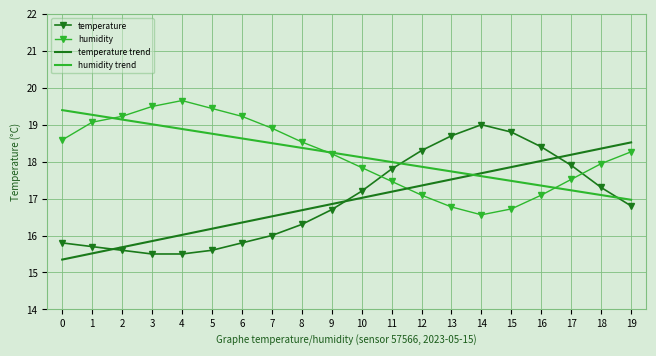

What is the highest value of the humidity trend series?

19.4